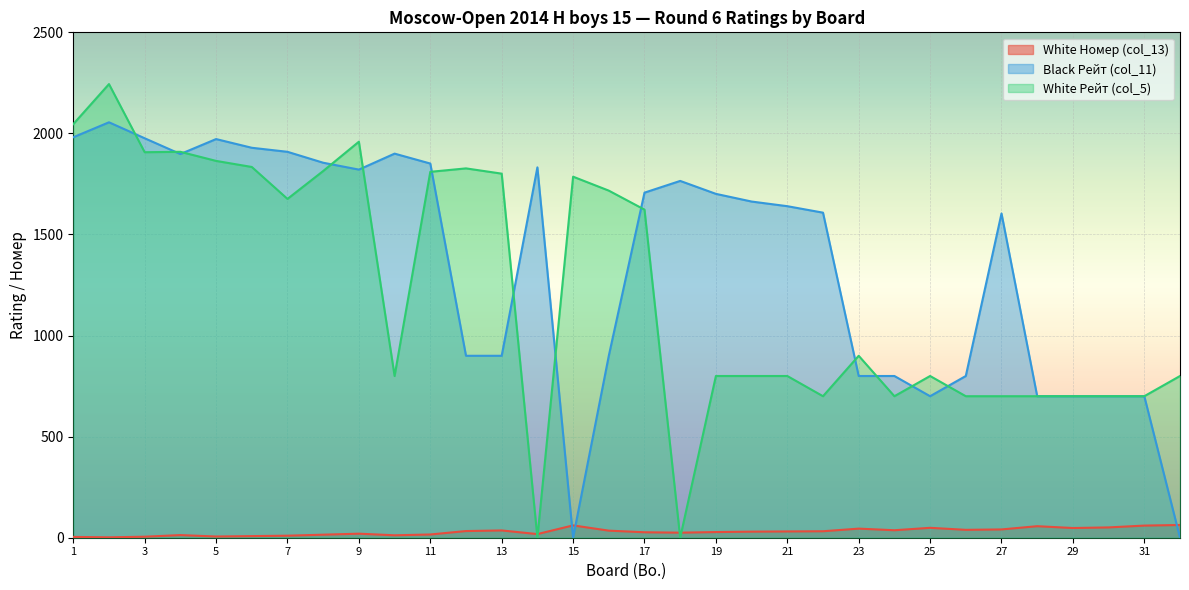

Between which two adjacent categories do White Номер (col_13) and White Рейт (col_5) first intersect?

13 and 14